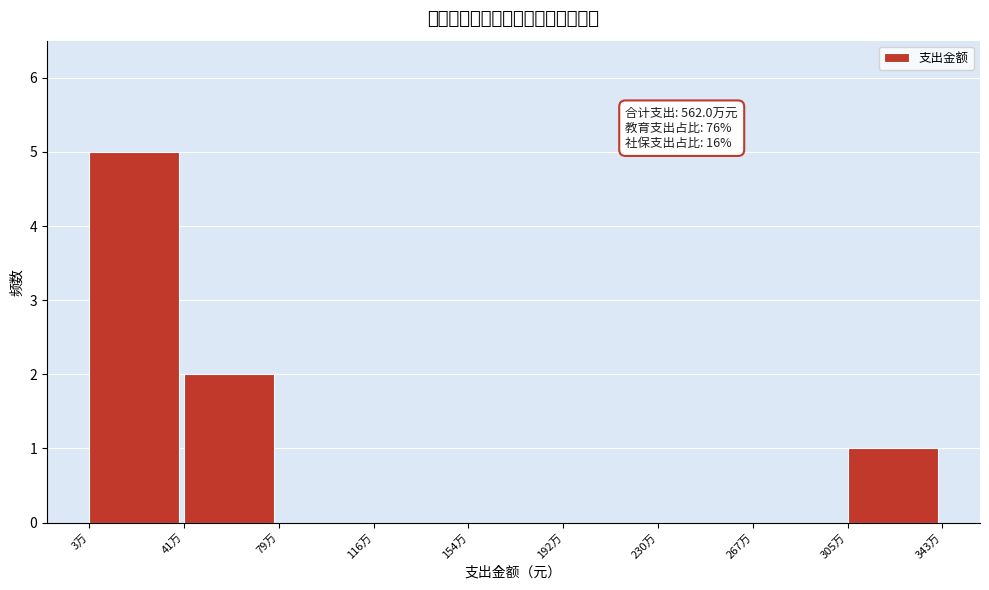

Reading left to right, transcribe all the data shown in this chart.

3万=5	41万=2	79万=0	116万=0	154万=0	192万=0	230万=0	267万=0	305万=1